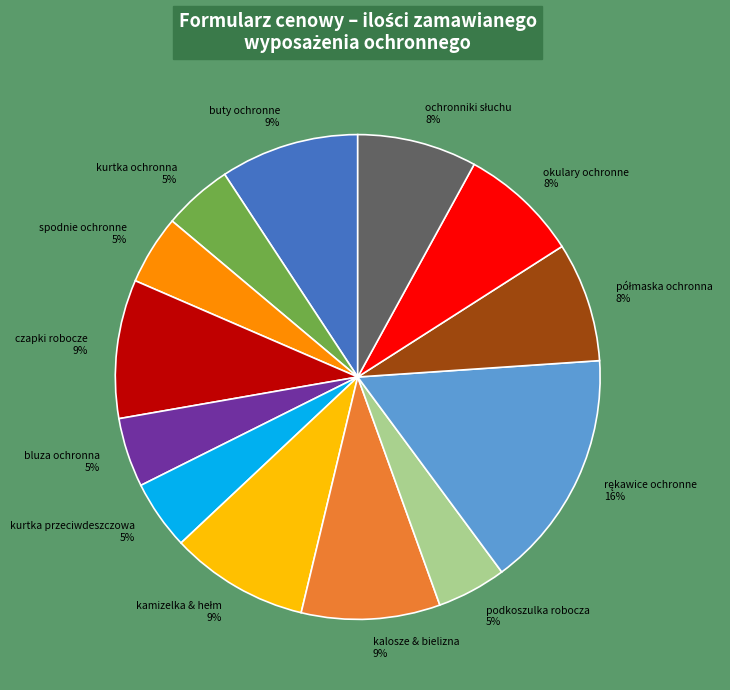

To the nearest percent, what is the difference between the largest and smallest slice percentages?

11%